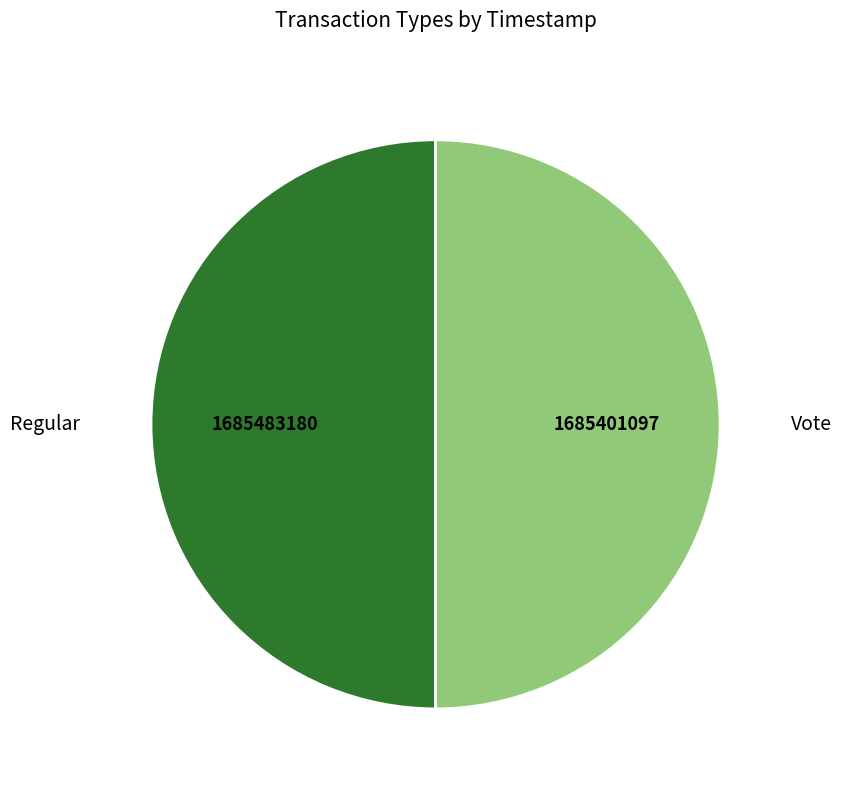

Do Regular and Vote together represent more than half of the pie?

Yes